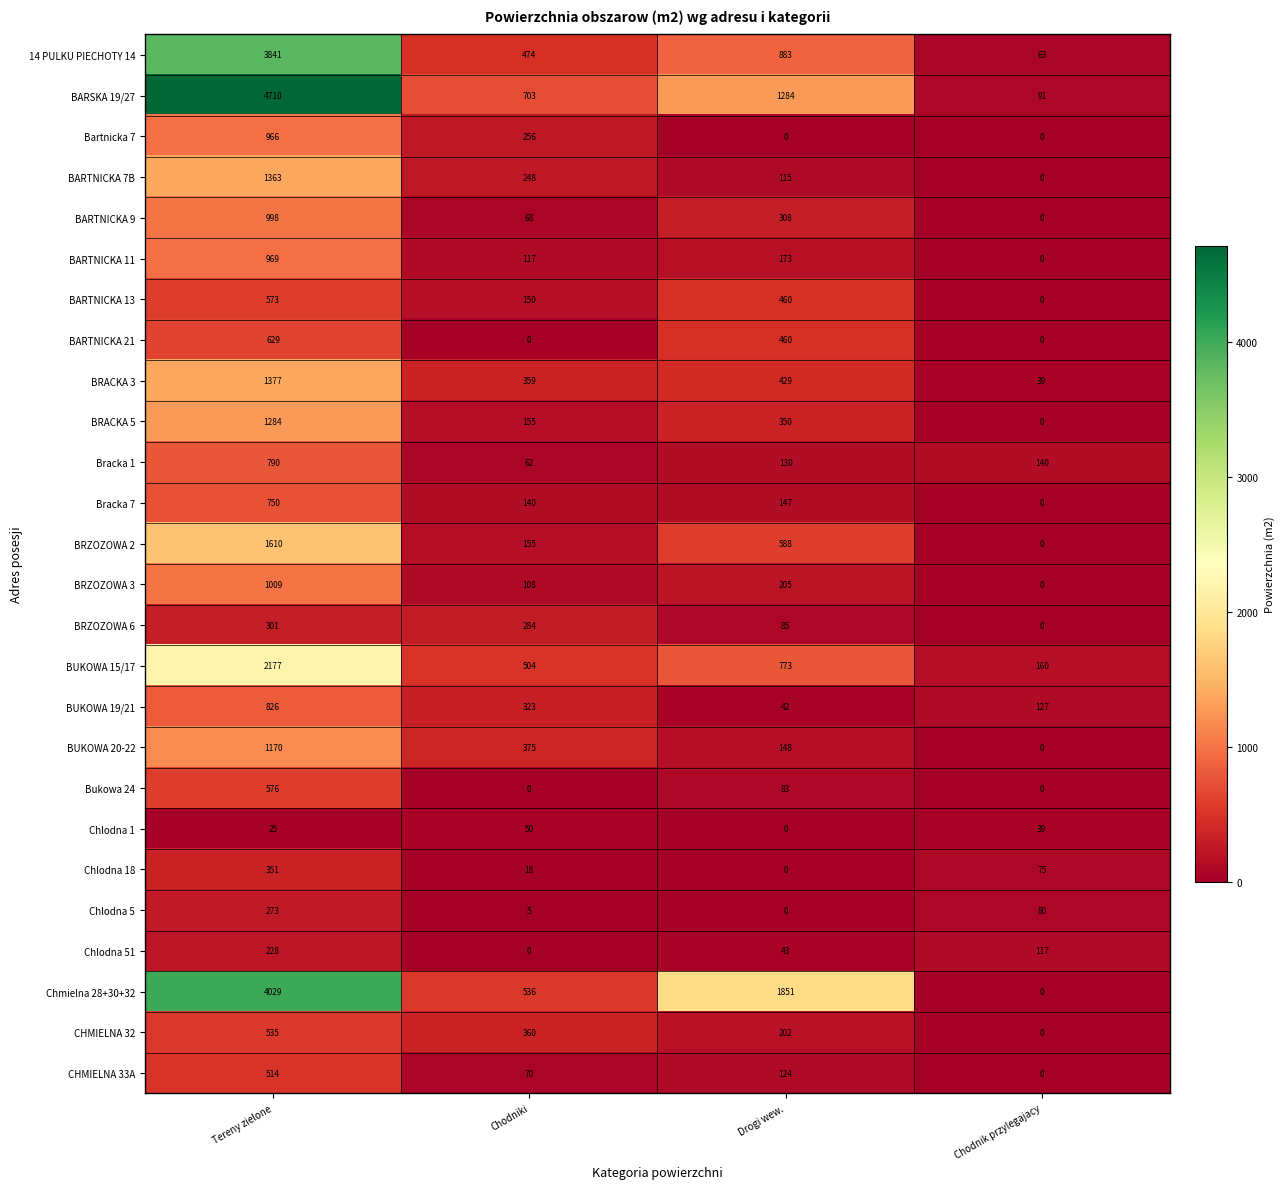

The CHMIELNA 32 series shows 535 at Tereny zielone. True or false?

True